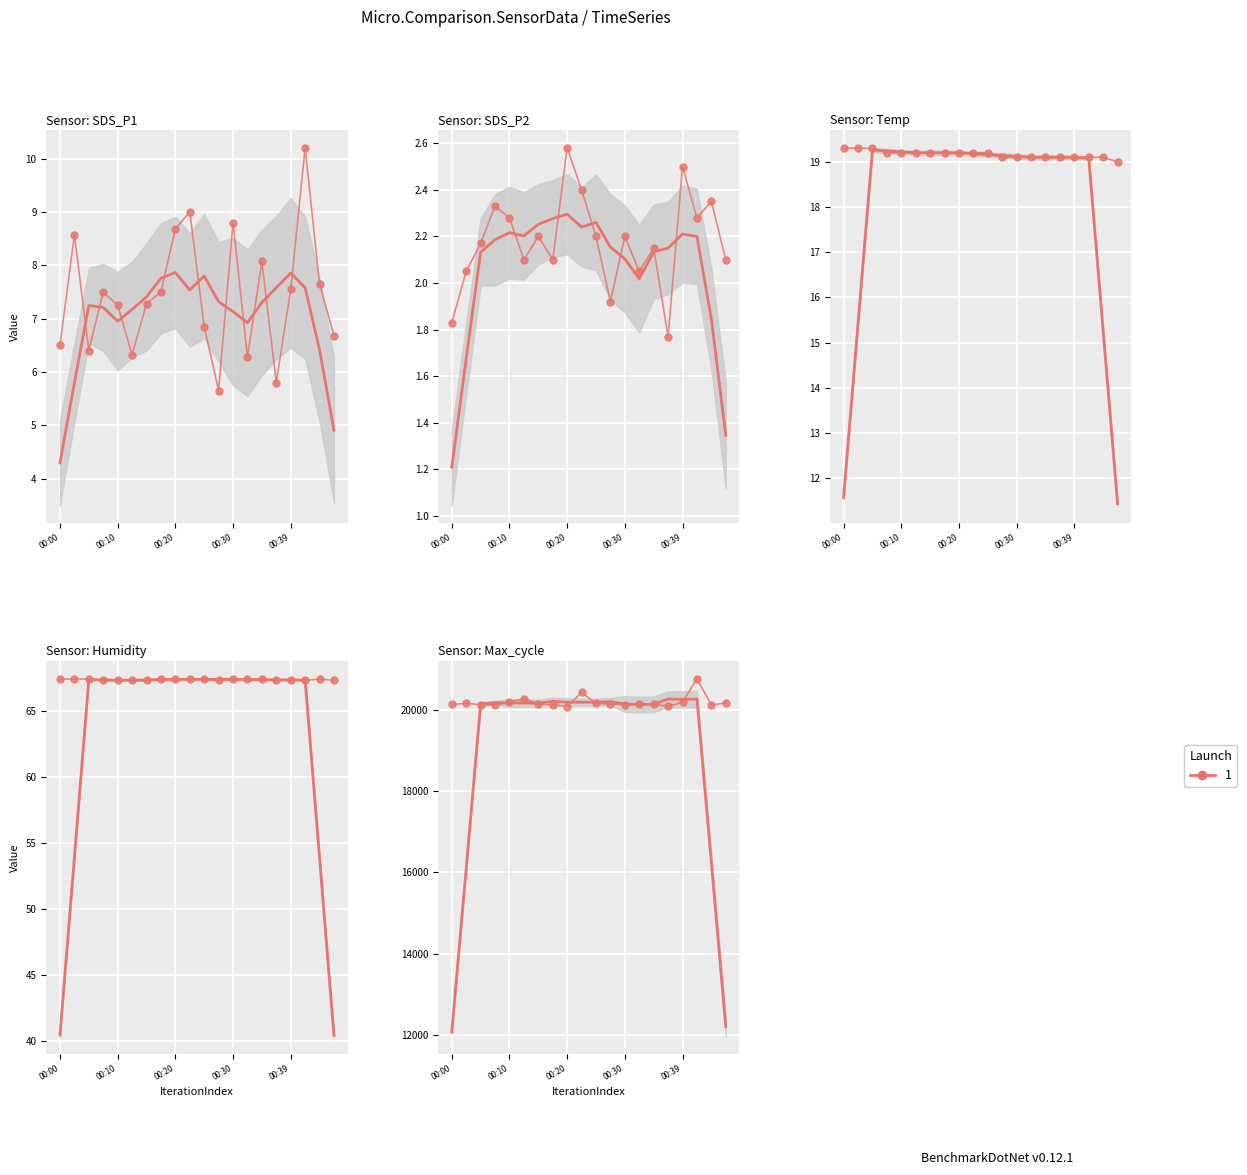

The value of SDS_P2 at 11 is 1.9. True or false?

True